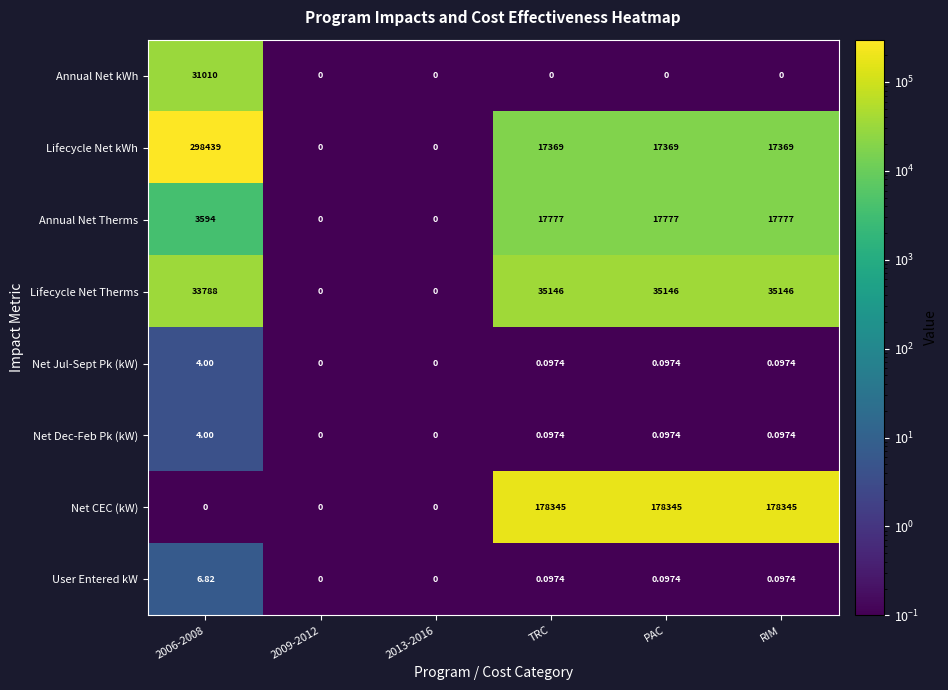

What is the smallest value displayed?

0.0